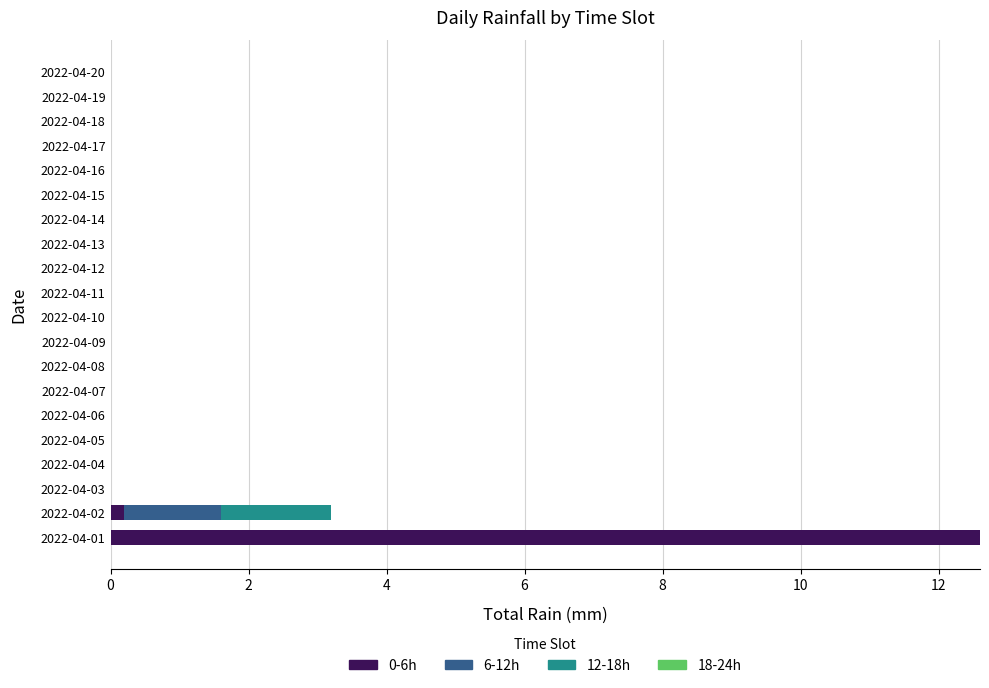

The 0-6h series shows 0.0 at 2022-04-05. True or false?

True